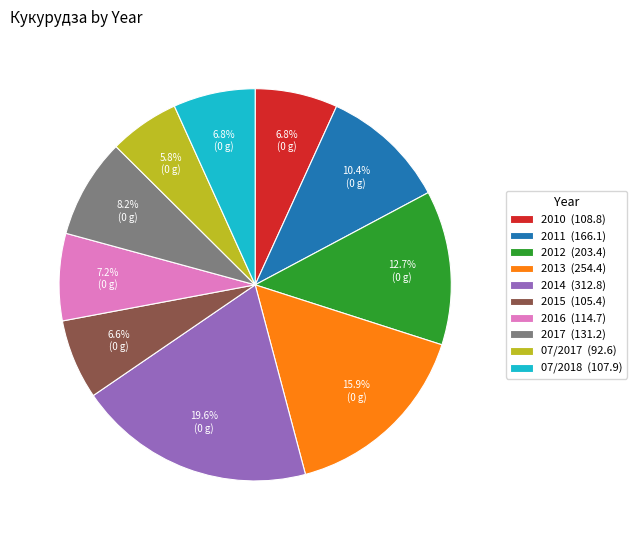

Does 2016 represent more than half of the total?

No